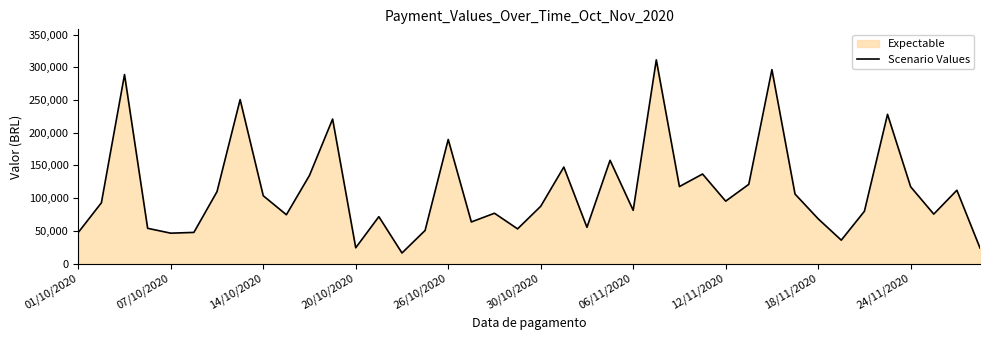

What is the change in value from 26/10/2020 to 24/11/2020?

-72312.5